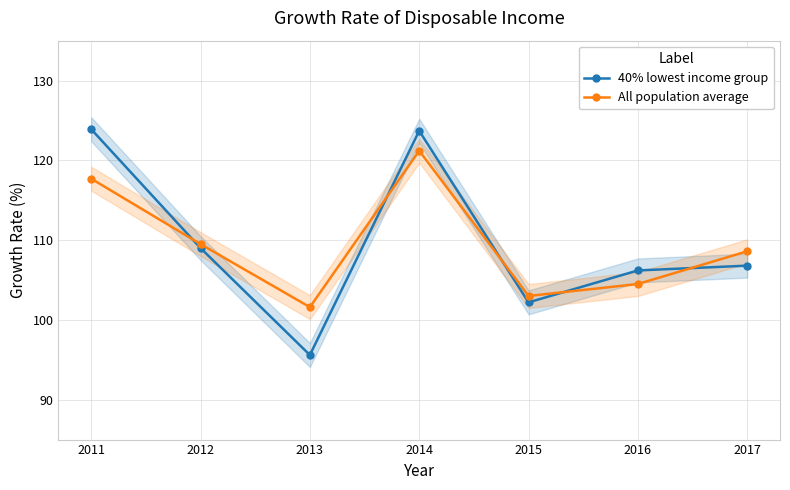

What are all the series names shown in the legend?

40% lowest income group, All population average